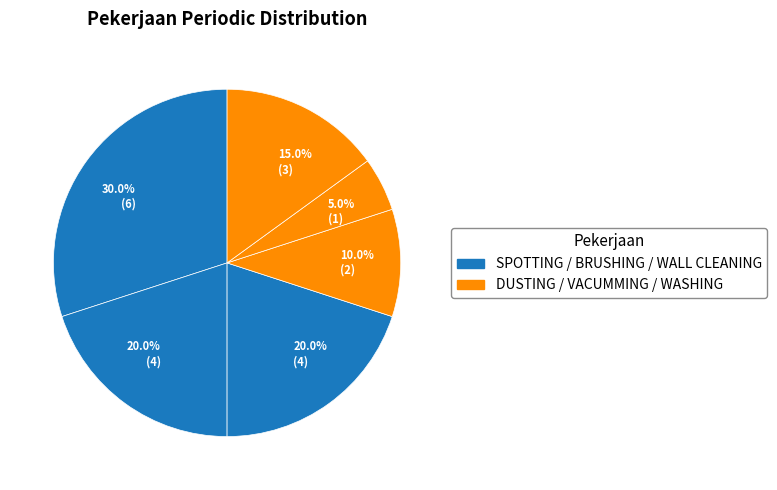

How many segments does this pie chart have?

6